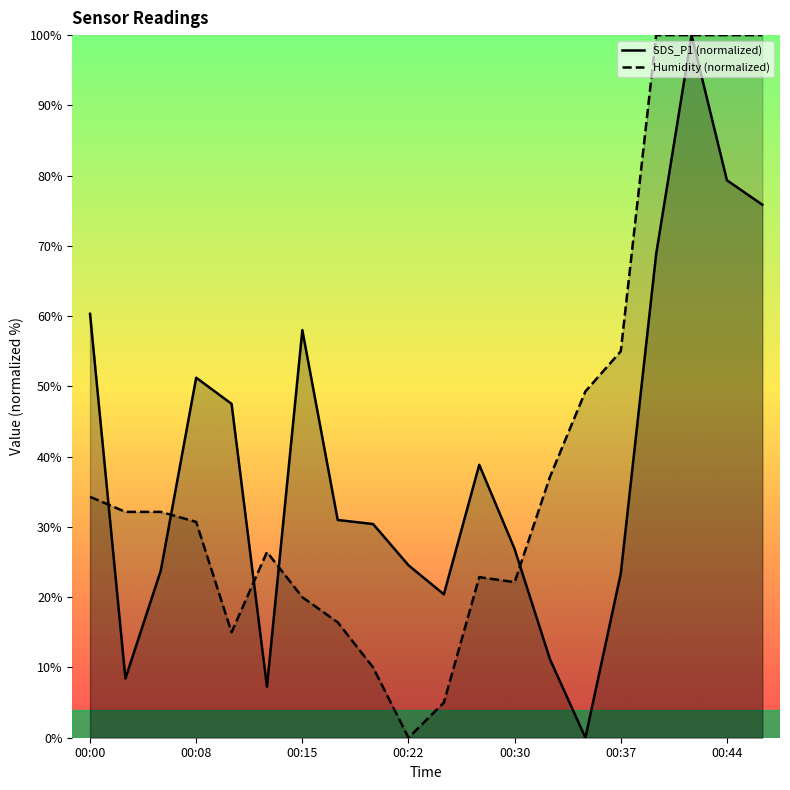

What is the label of the 3rd point from the left?

00:15